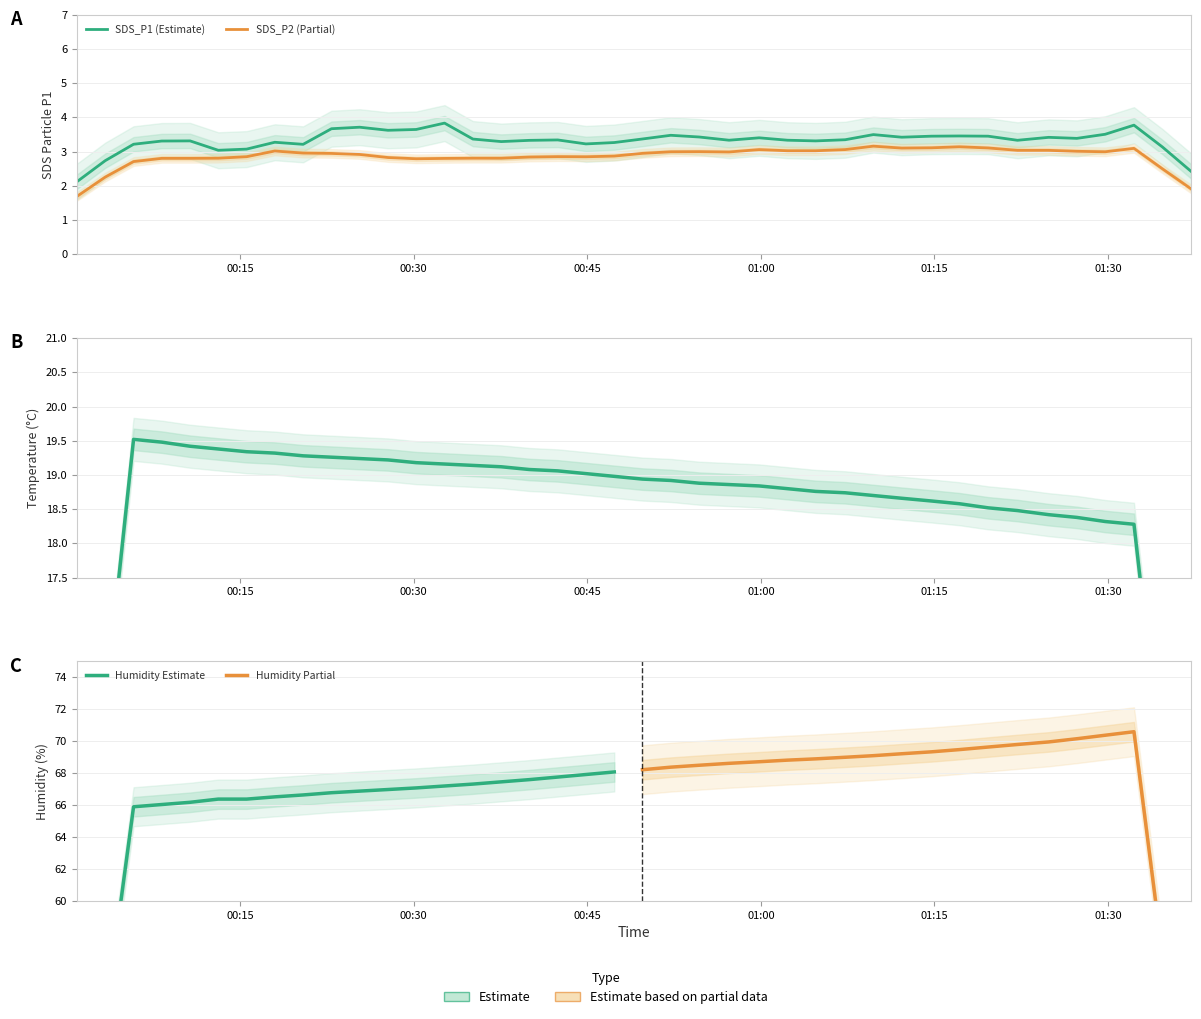

Count the number of data series in this chart.

4